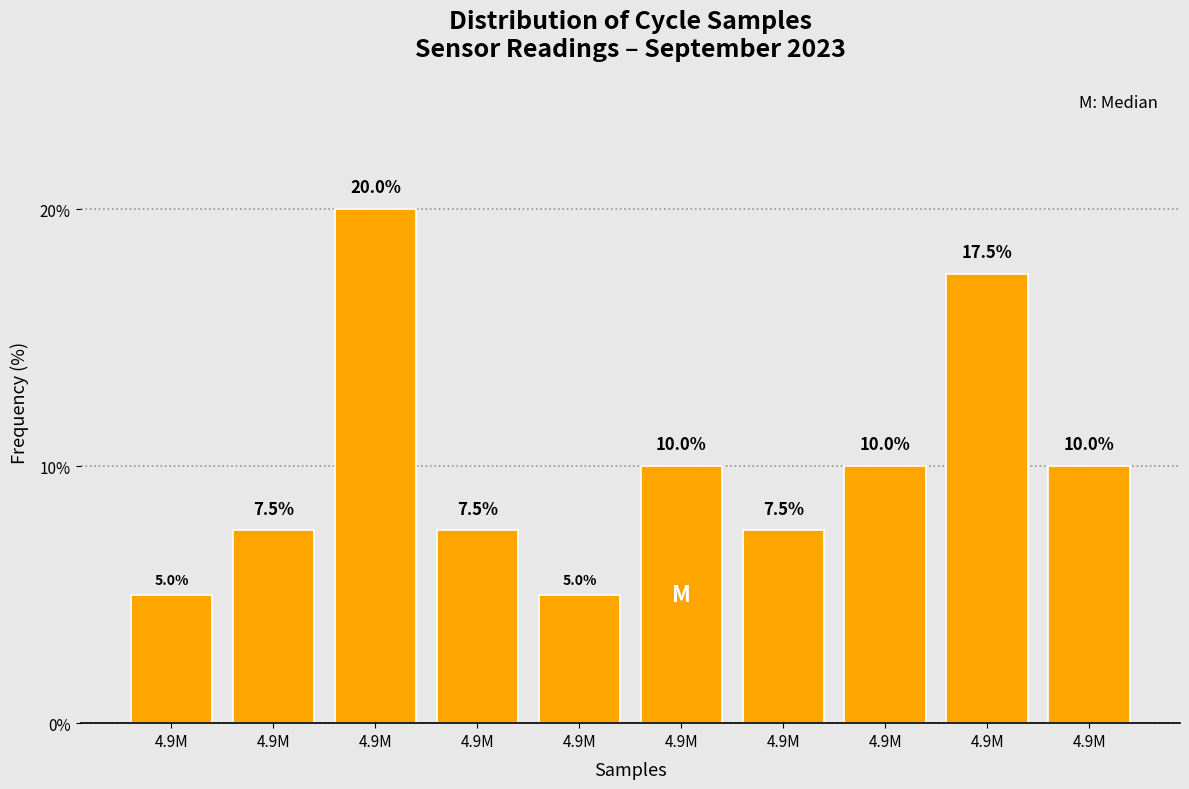

How many distinct data groups are displayed?

1